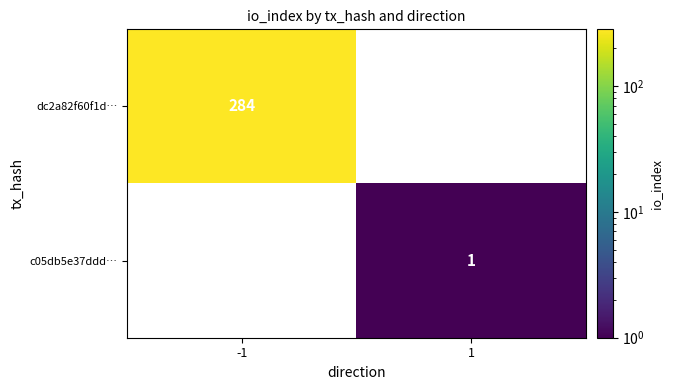

Is the value of dc2a82f60f1d… at 1 greater than the value of c05db5e37ddd… at -1?

No